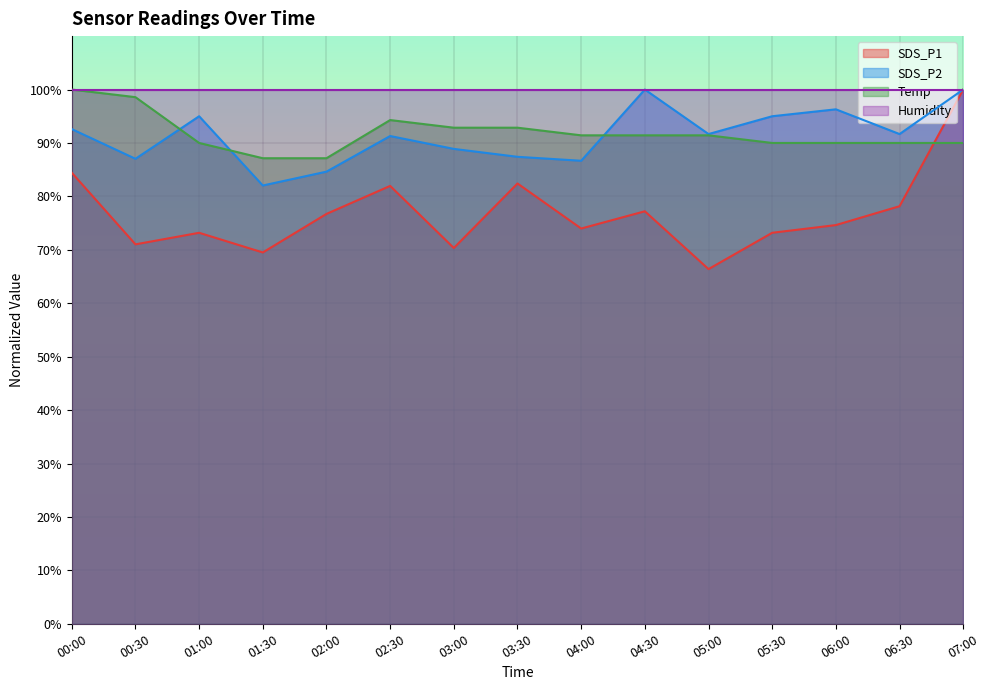

The Temp series shows 94.3 at 02:30. True or false?

True